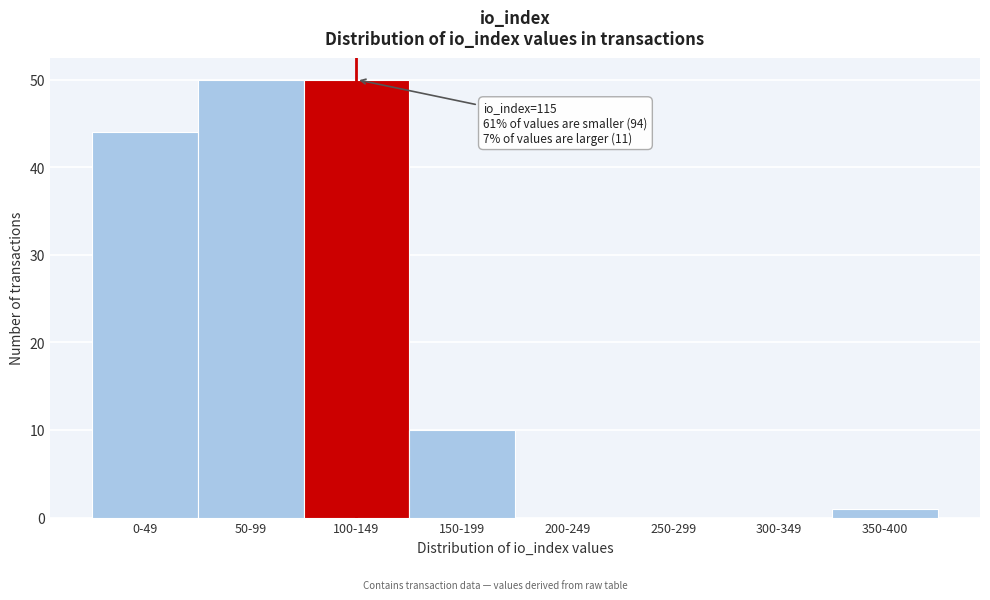

Reading left to right, extract all data points from this chart.

0-49=44	50-99=50	100-149=50	150-199=10	200-249=0	250-299=0	300-349=0	350-400=1